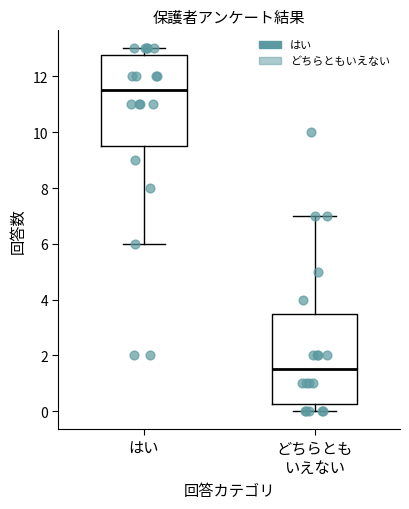

Which box's median line is the highest?

はい